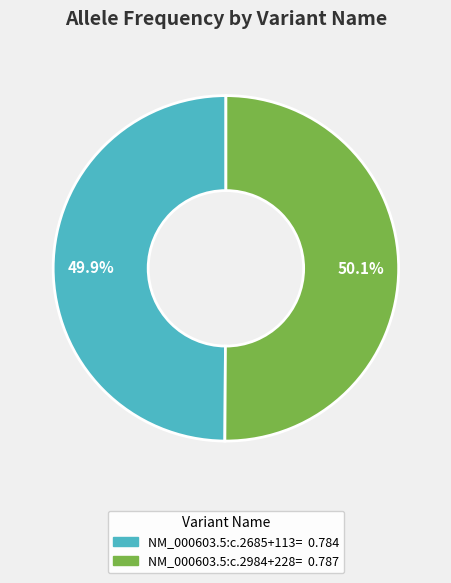

What portion of the pie excludes NM_000603.5:c.2984+228=?

49.9%